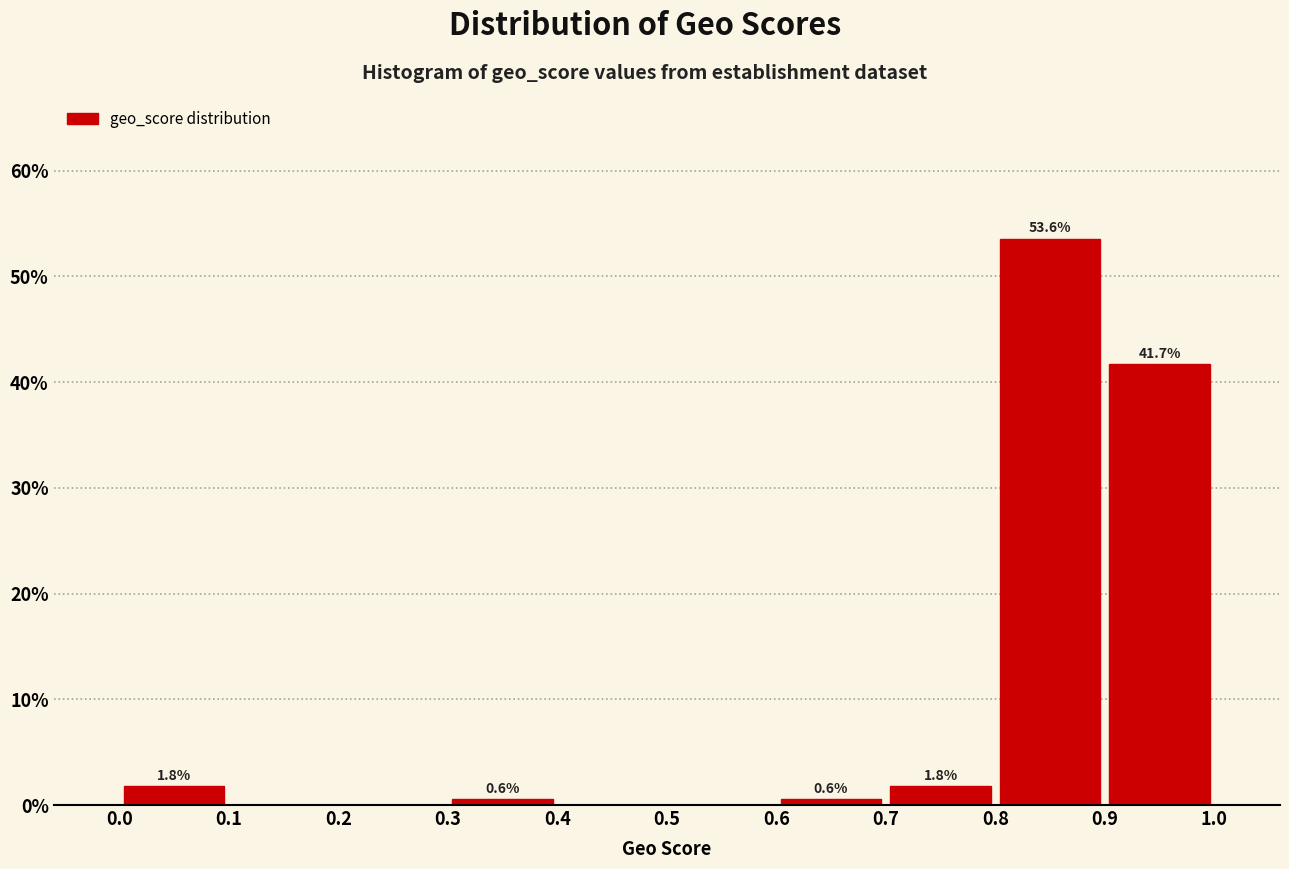

Which range on the x-axis has the tallest bar?

0.8 to 0.9